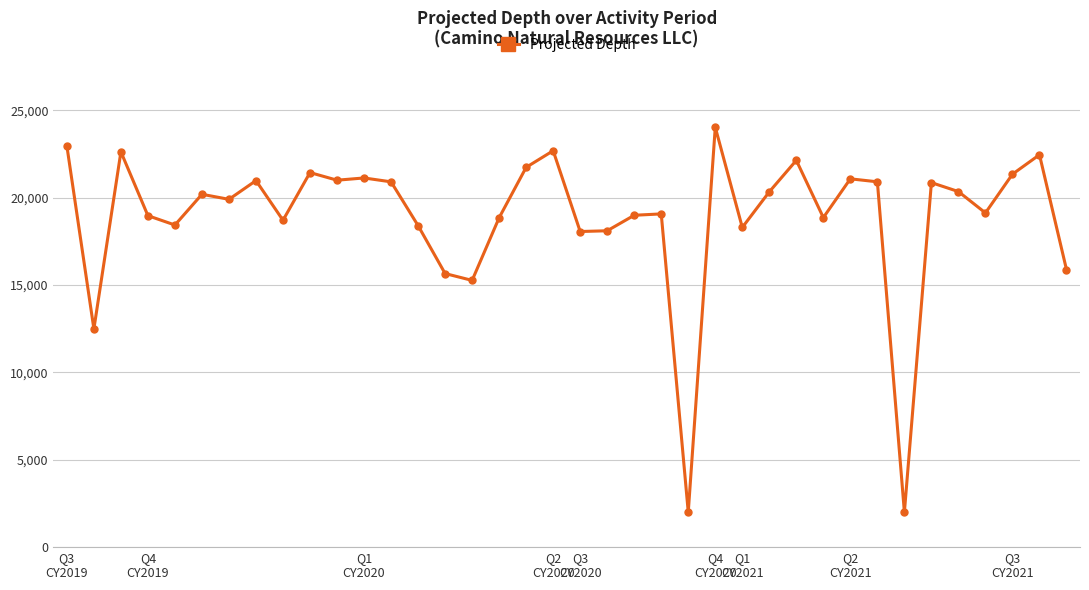

What is the difference between the maximum and second lowest values?

22027